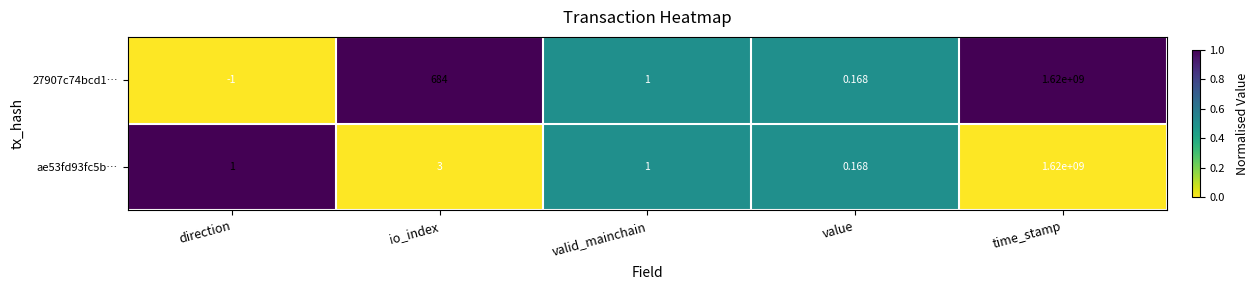

Rank the series by their average value, from lowest to highest.

ae53fd93fc5b…, 27907c74bcd1…